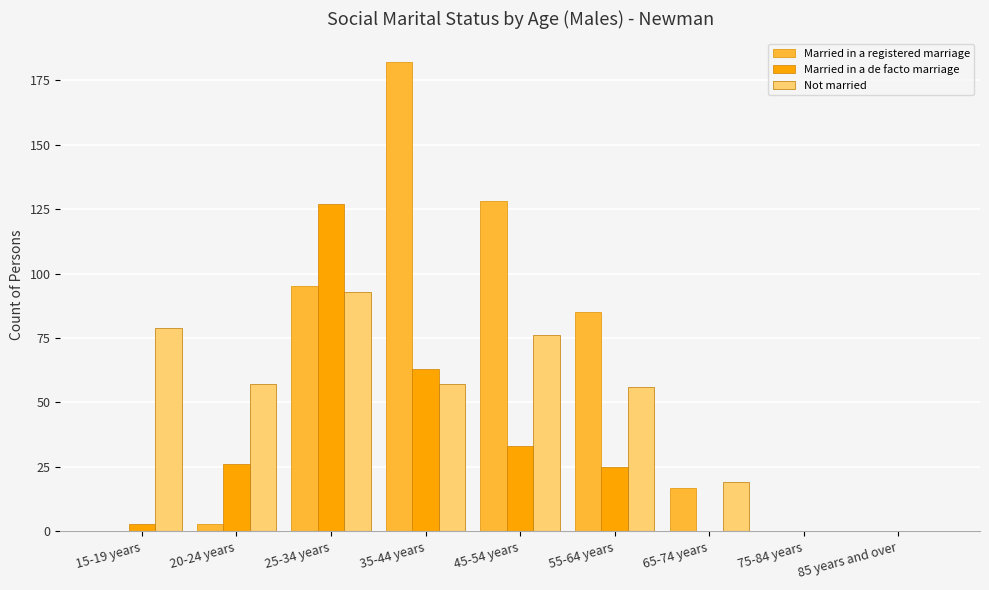

What is the sum of the Not married values at 75-84 years and 35-44 years?

57